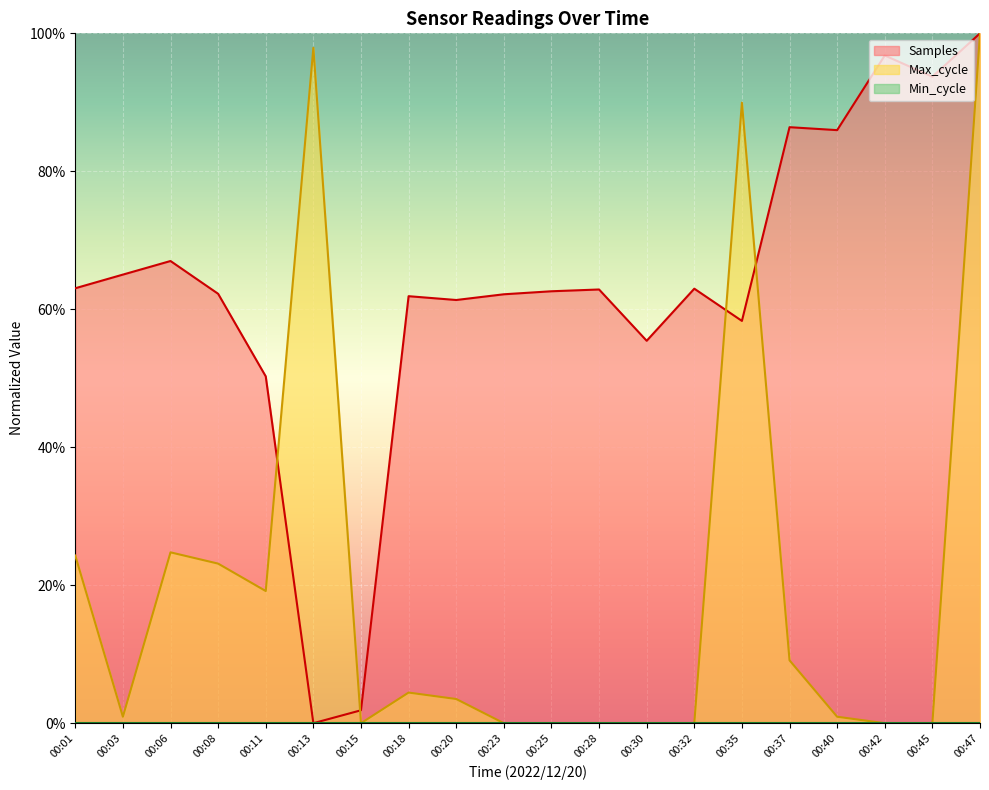

Reading left to right, transcribe all the data shown in this chart.

Samples: 00:01=0.6	00:03=0.7	00:06=0.7	00:08=0.6	00:11=0.5	00:13=0.0	00:15=0.0	00:18=0.6	00:20=0.6	00:23=0.6	00:25=0.6	00:28=0.6	00:30=0.6	00:32=0.6	00:35=0.6	00:37=0.9	00:40=0.9	00:42=1.0	00:45=0.9	00:47=1.0
Max_cycle: 00:01=0.2	00:03=0.0	00:06=0.2	00:08=0.2	00:11=0.2	00:13=1.0	00:15=0.0	00:18=0.0	00:20=0.0	00:23=0.0	00:25=0.0	00:28=0.0	00:30=0.0	00:32=0.0	00:35=0.9	00:37=0.1	00:40=0.0	00:42=0.0	00:45=0.0	00:47=1.0